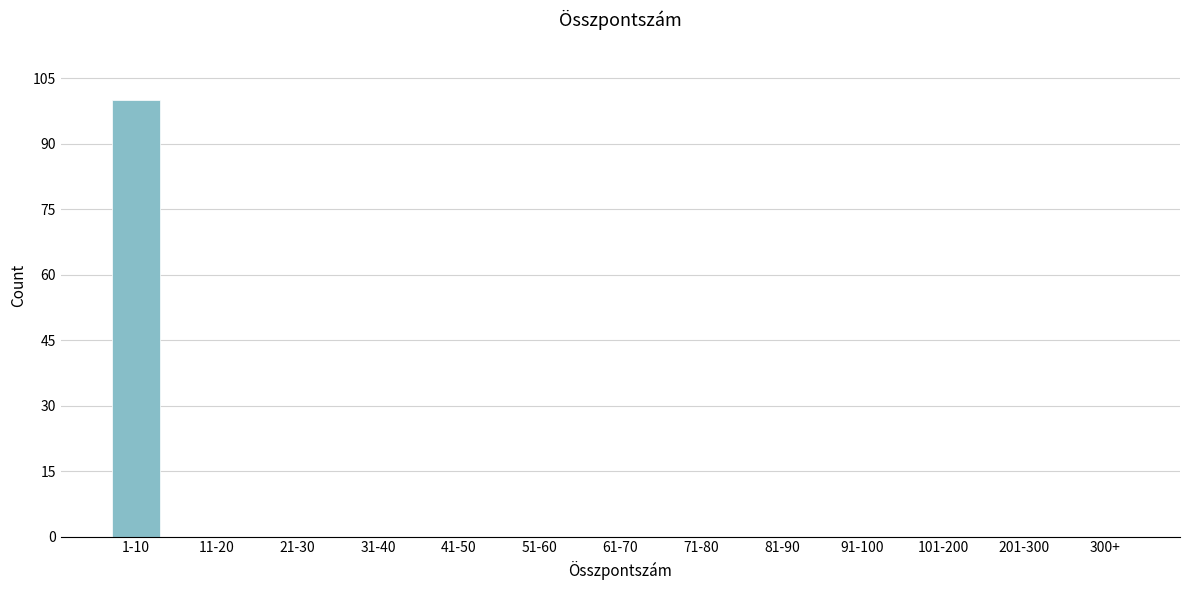

Reading left to right, what are all the values shown in this chart?

1-10=100	11-20=0	21-30=0	31-40=0	41-50=0	51-60=0	61-70=0	71-80=0	81-90=0	91-100=0	101-200=0	201-300=0	300+=0